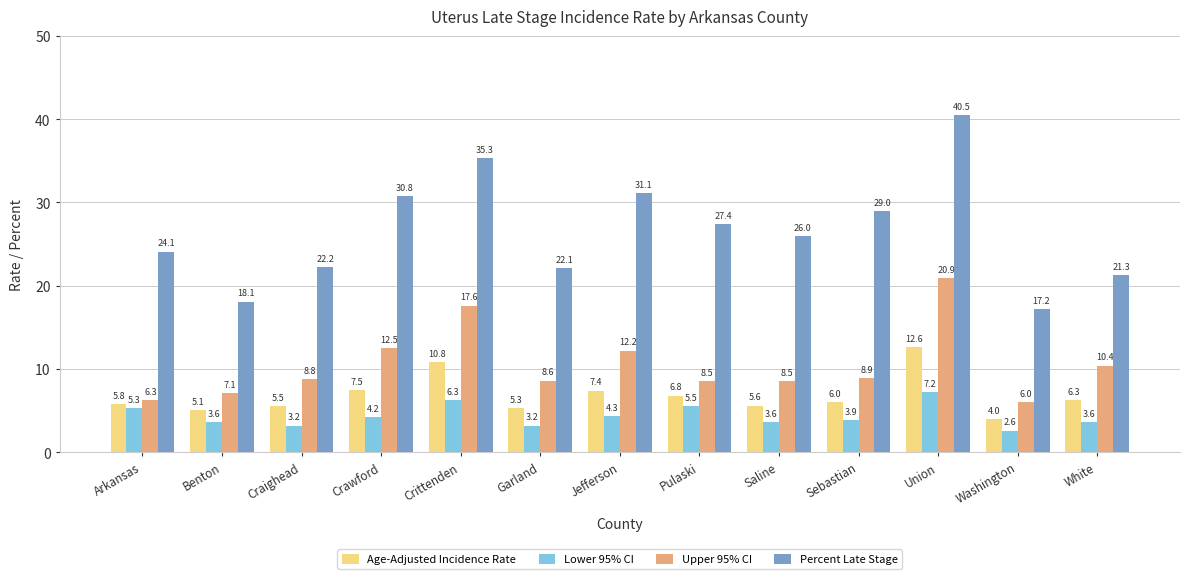

What is the sum of all Percent Late Stage values?

345.1